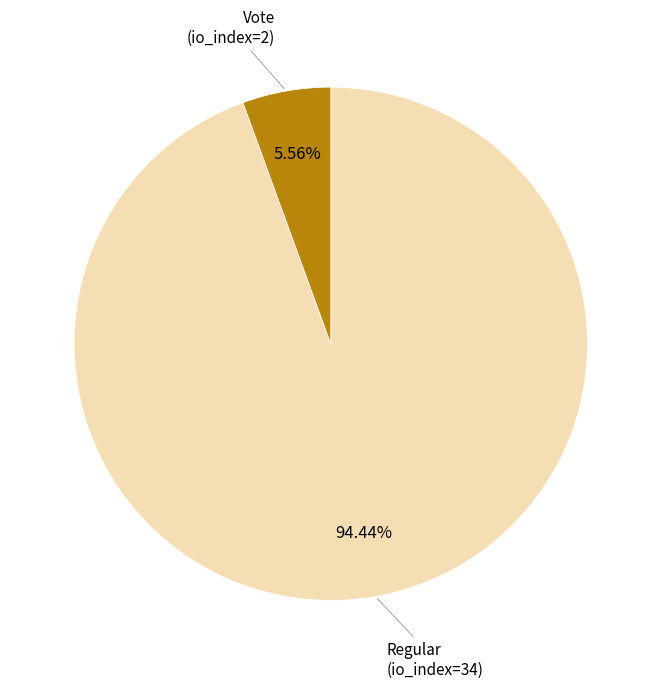

Is there a majority slice in this chart?

Yes